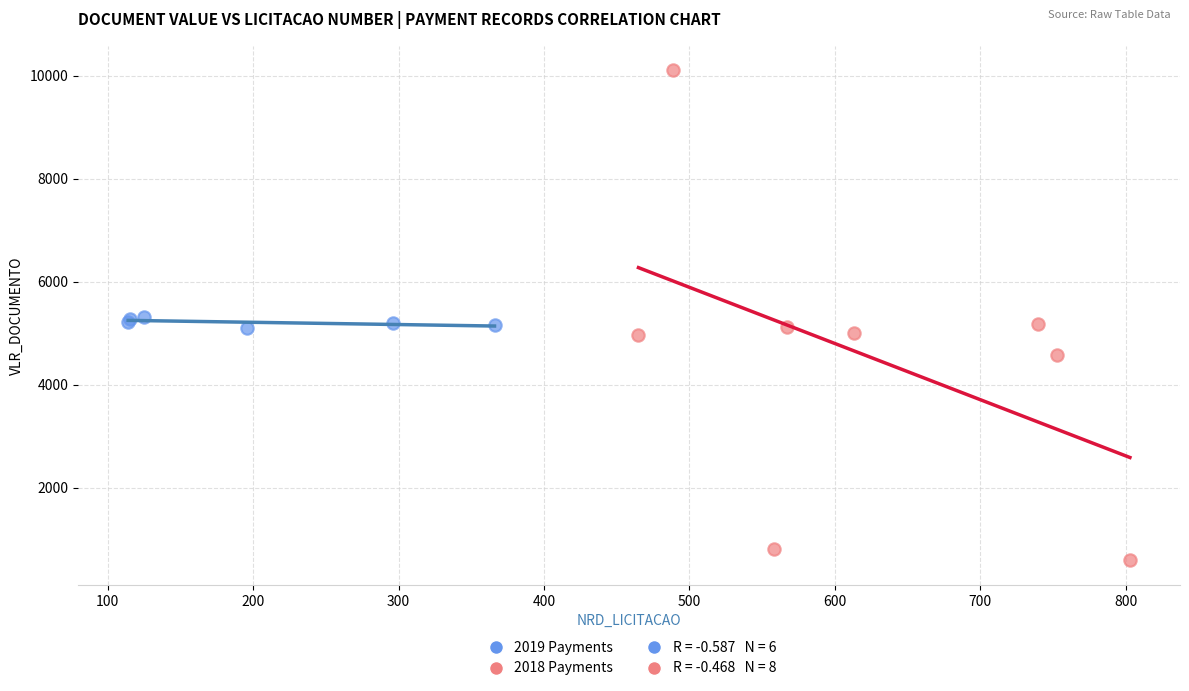

Which series contains the lowest Y value?

2018 Payments